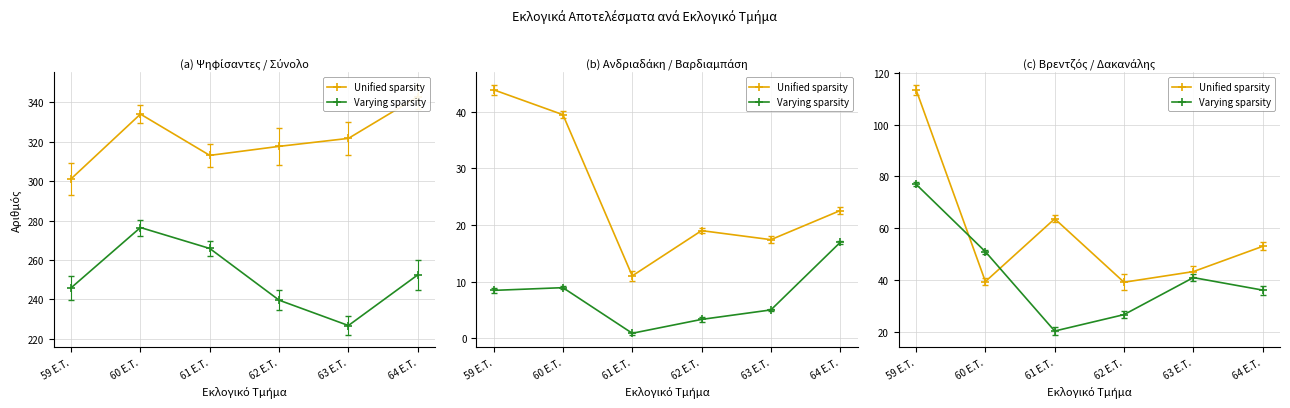

The Varying sparsity series shows 14.0 at 61 E.T.. True or false?

False